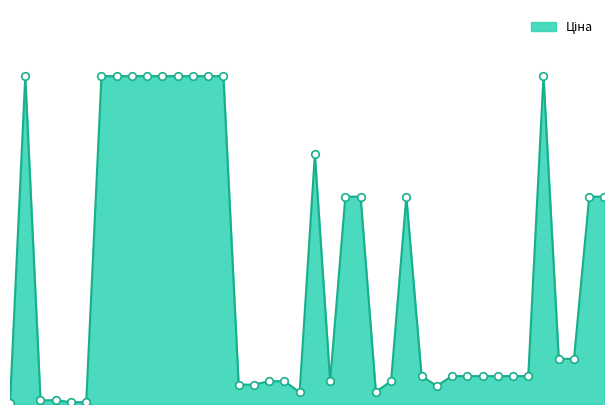

Does the chart have visible grid lines?

No